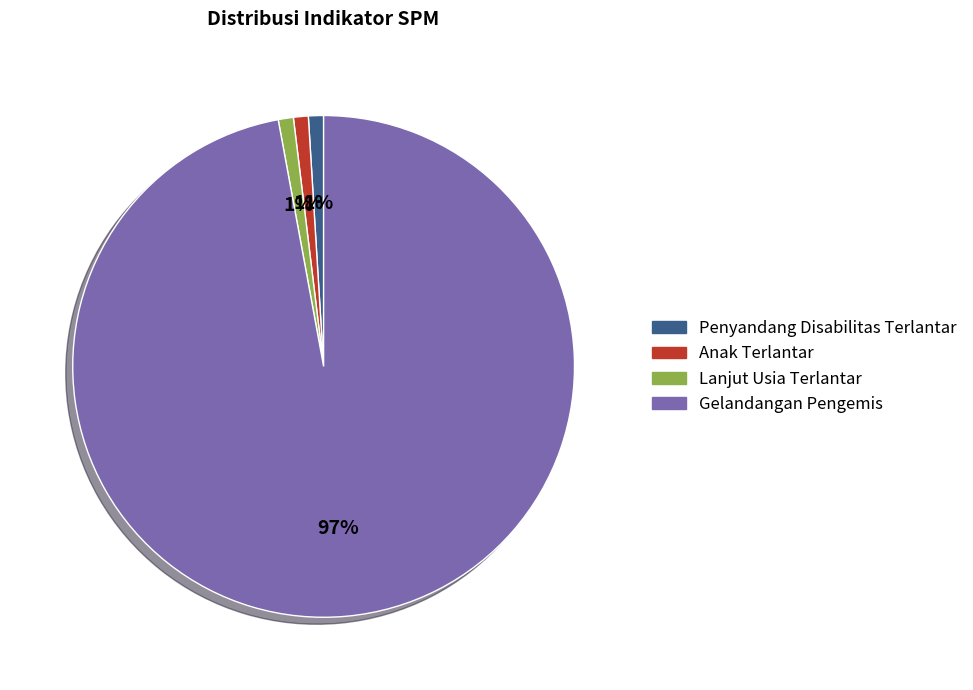

Which category has the biggest portion of the pie?

Gelandangan Pengemis